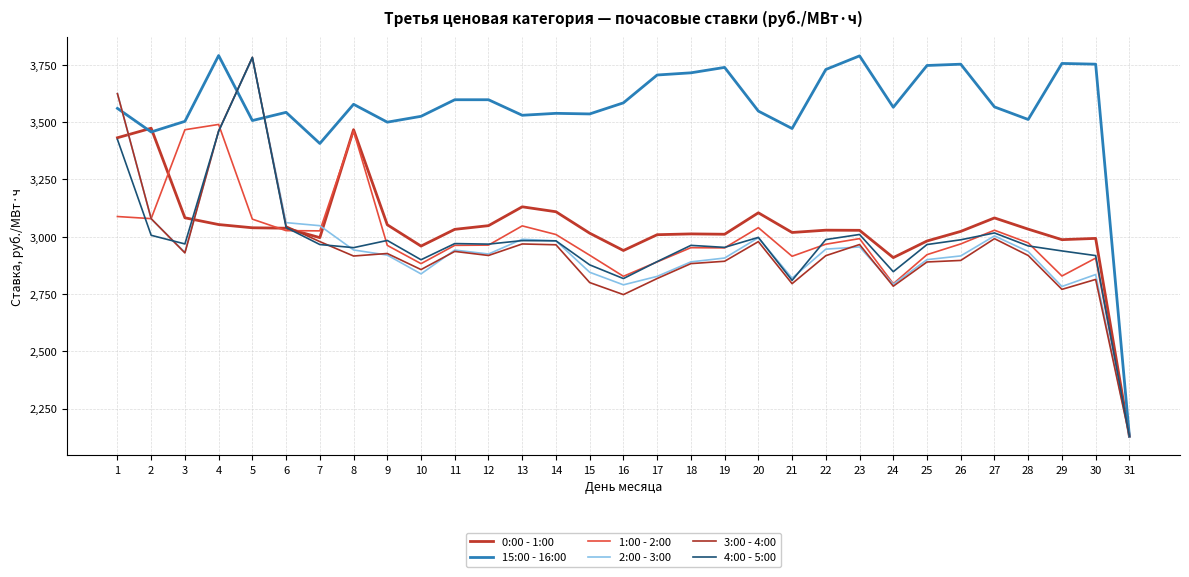

At which label does 15:00 - 16:00 first exceed 3564?

4